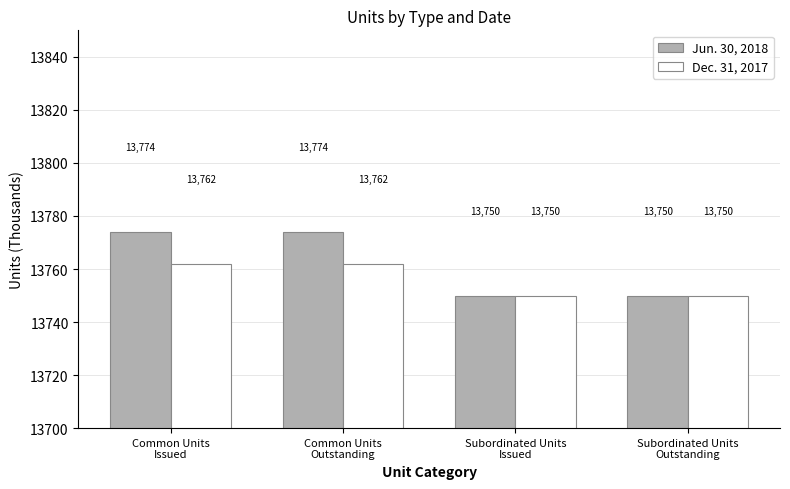

True or false: Jun. 30, 2018 has a value of 13774 at Common Units
Outstanding.

True